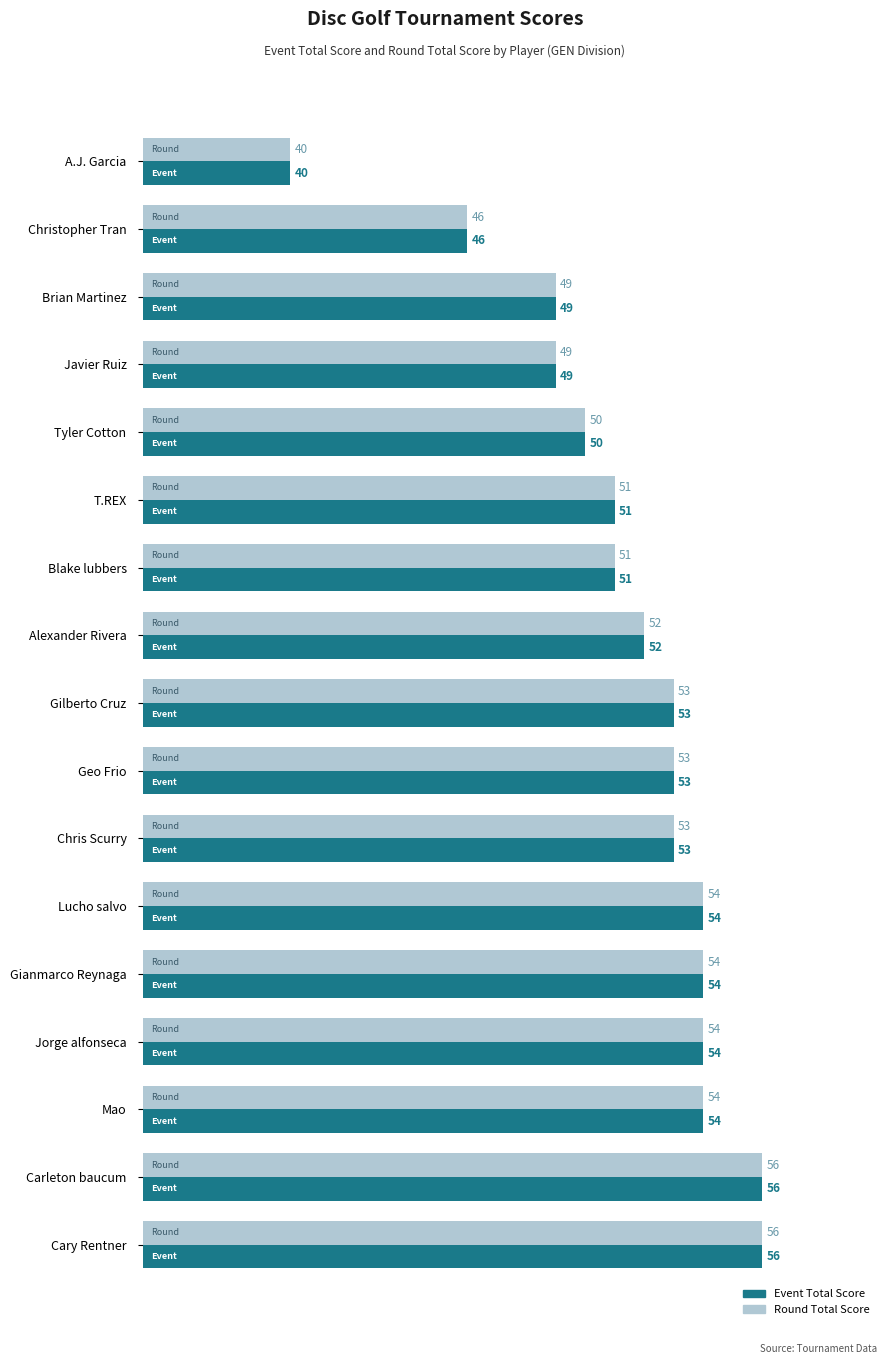

What is the total value across all series at Gianmarco Reynaga?

108